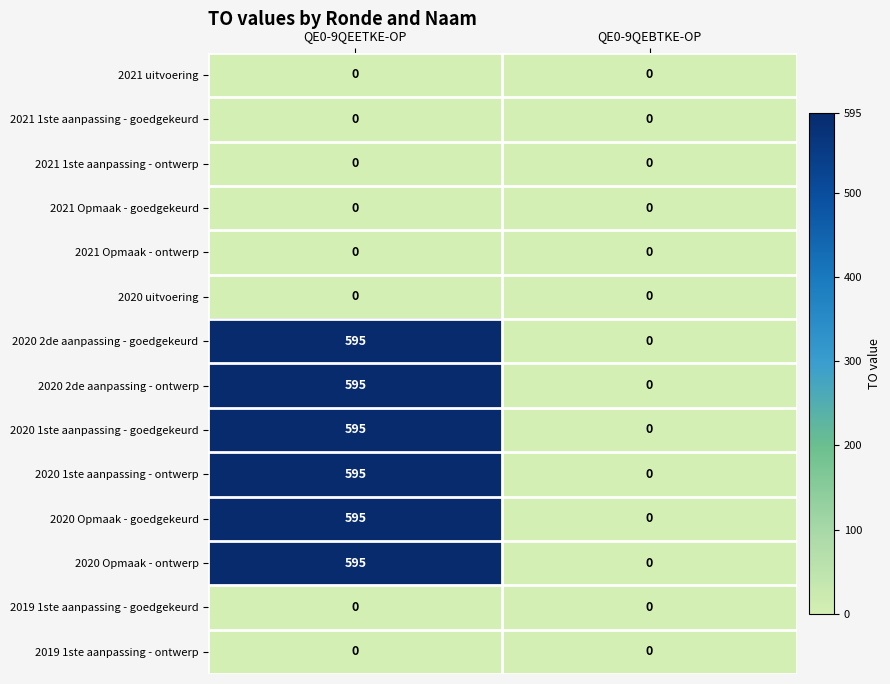

List the labels in order of 2020 2de aanpassing - ontwerp value, smallest first.

QE0-9QEBTKE-OP, QE0-9QEETKE-OP